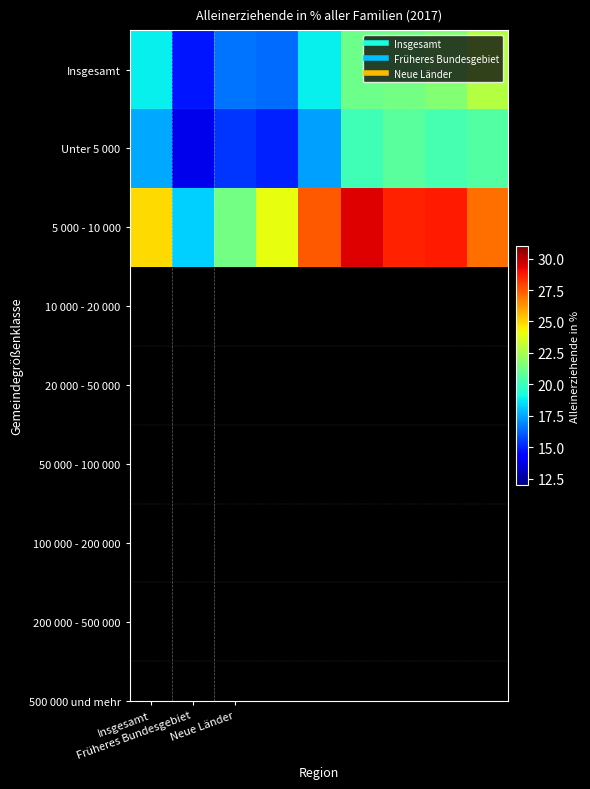

At how many categories does at least one series exceed 24?

6